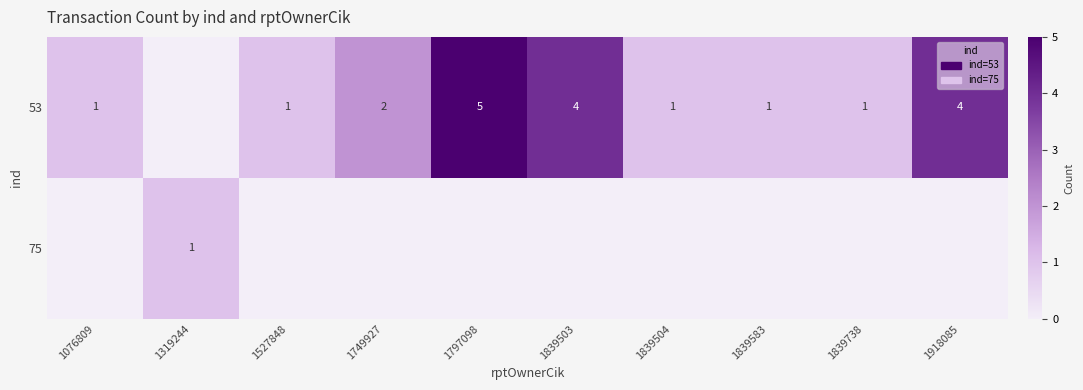

What is the sum of the 53 values at 1749927 and 1797098?

7